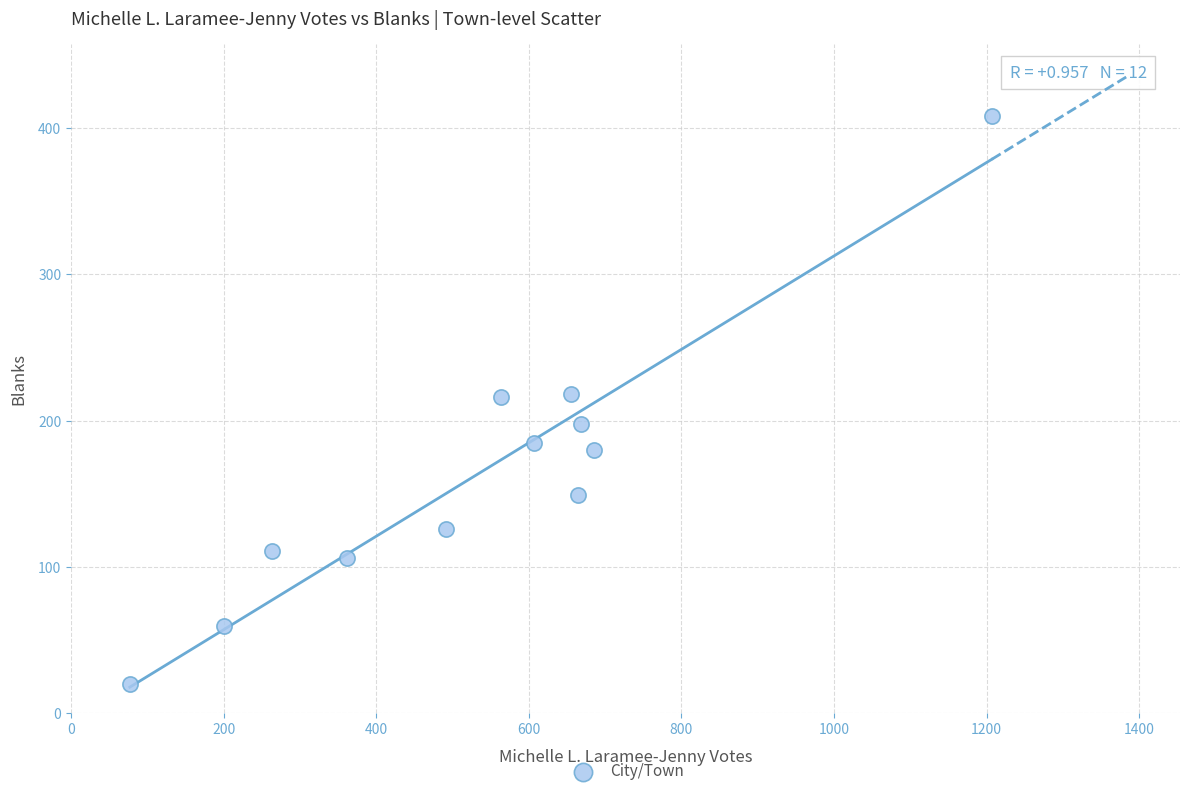

What is the range of Y values (max minus min)?

388